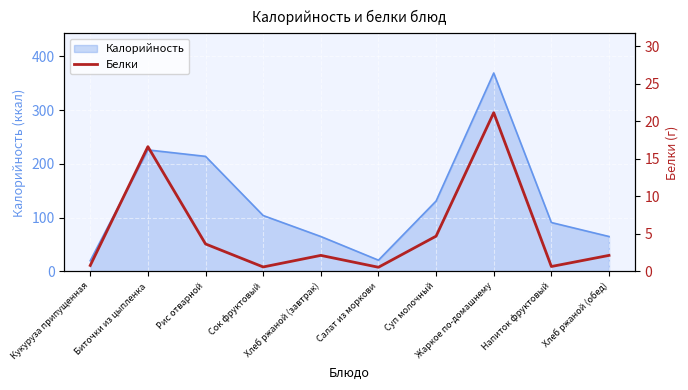

The value at Жаркое по-домашнему is 21.1. True or false?

True